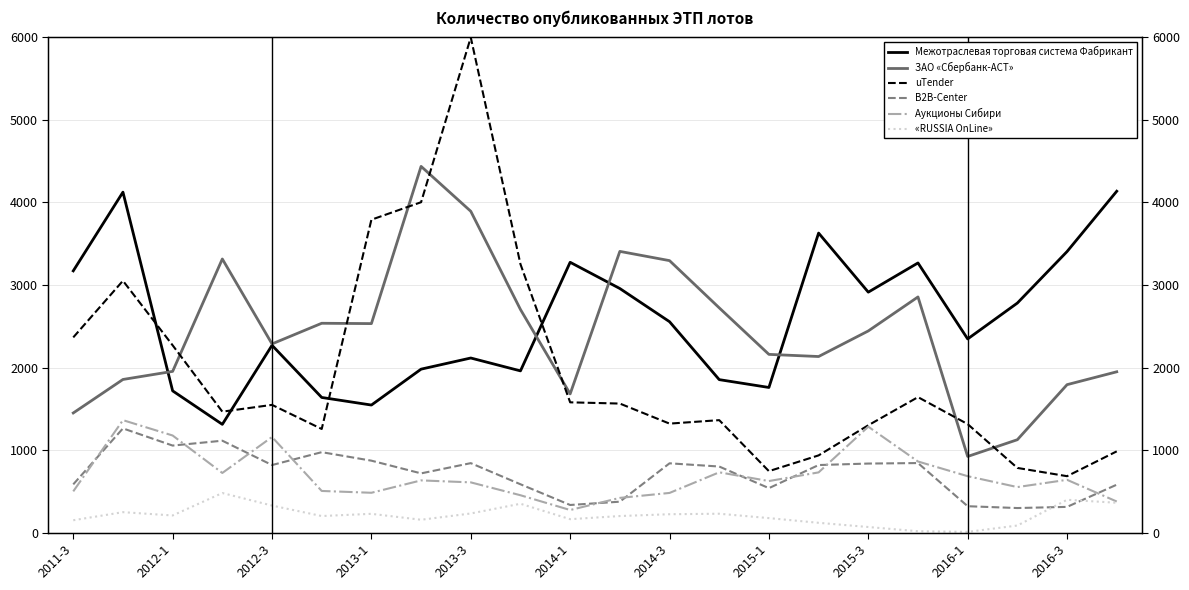

How many intersections are there between Аукционы Сибири and B2B-Center?

10